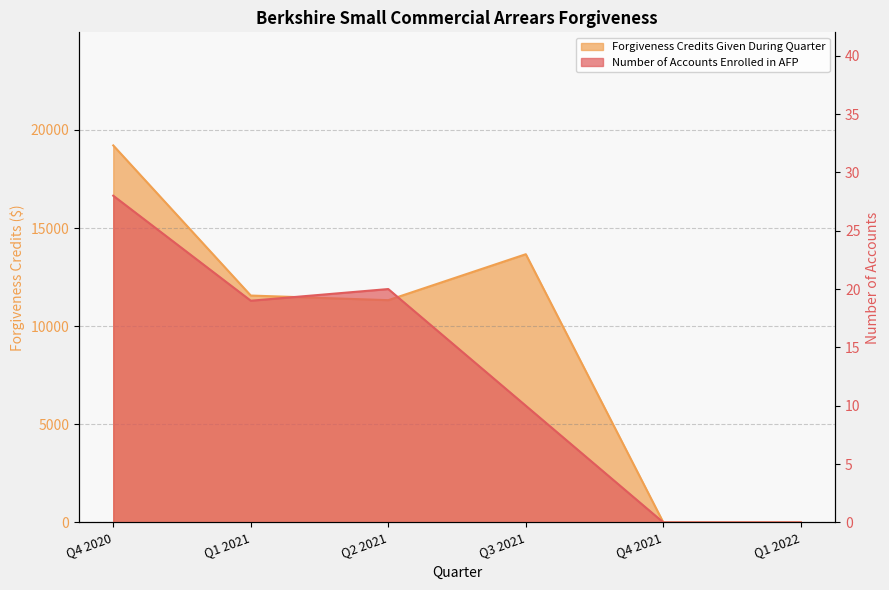

At which category does Number of Accounts Enrolled in AFP reach its first local peak?

Q2 2021